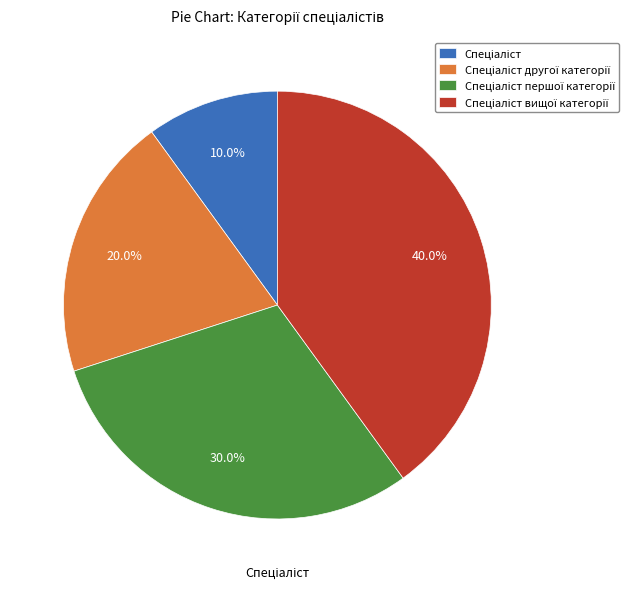

Is there any slice that represents more than half of the pie?

No